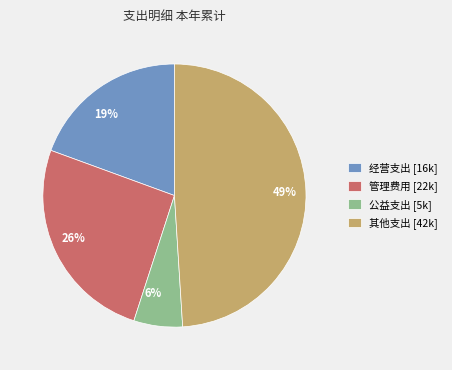

Approximately how many times larger is the value at 19% compared to 6%?

3.2